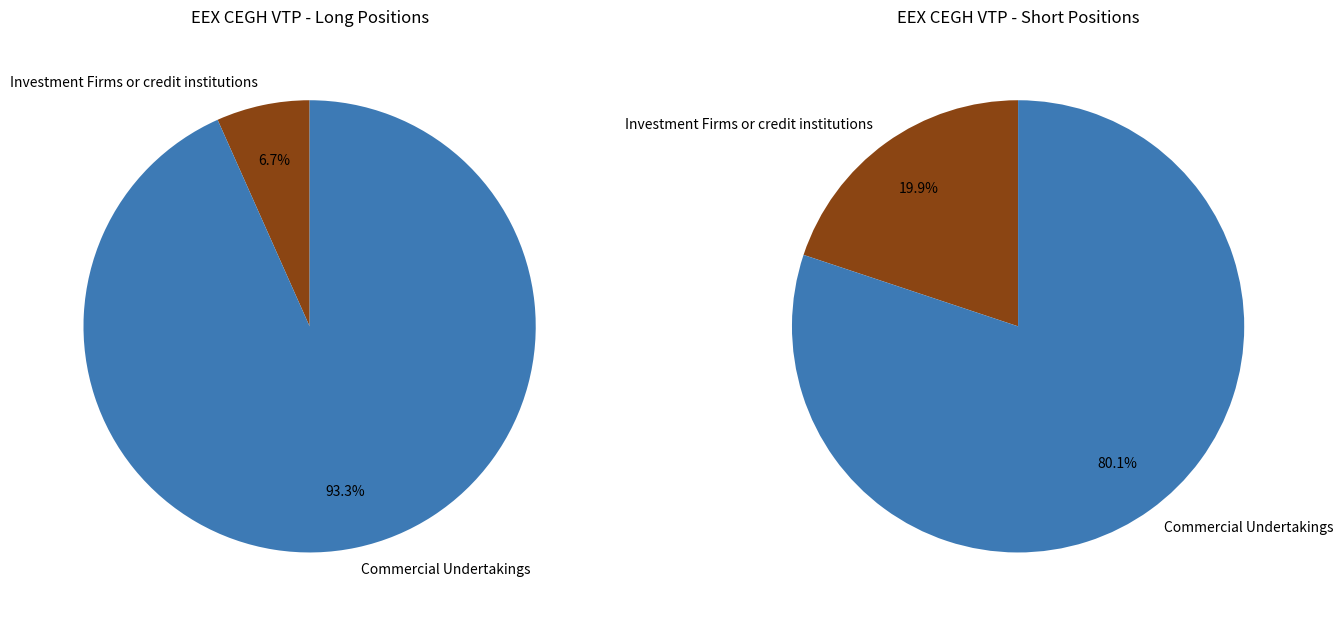

Which slice is the largest?

Commercial Undertakings